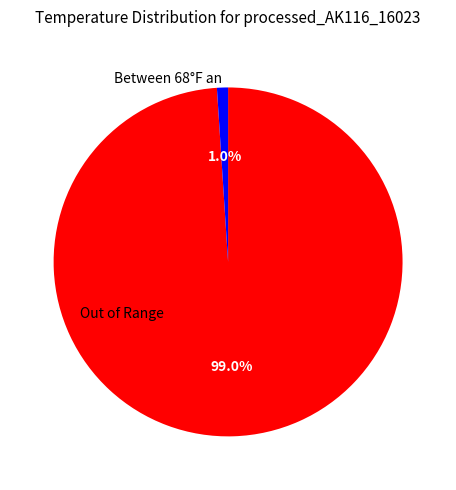

Which category has the biggest portion of the pie?

Out of Range